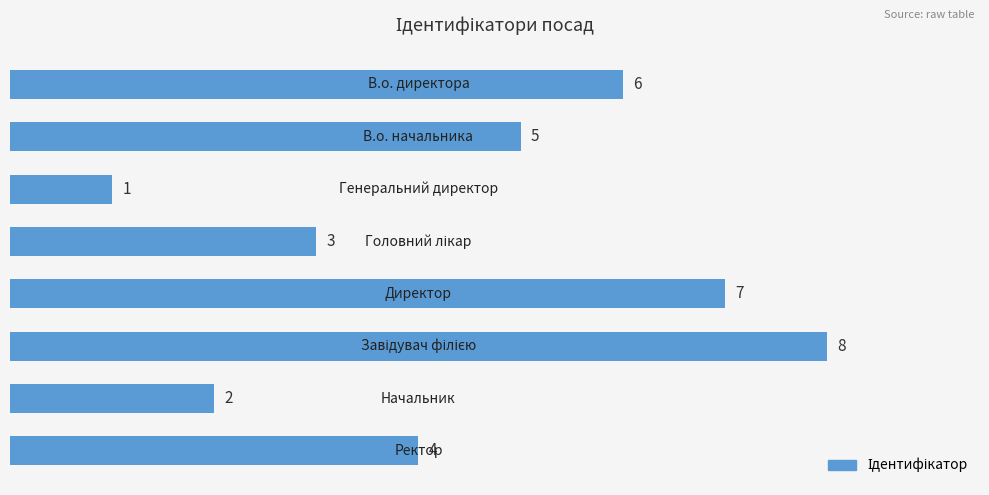

What is the value of the 8th bar from the top?

4